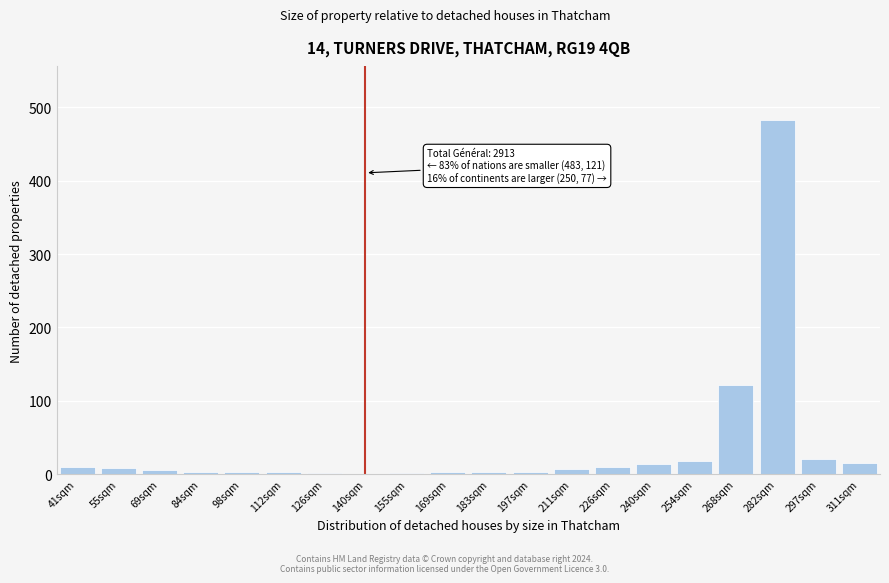

What value does the data have at 297sqm?

21